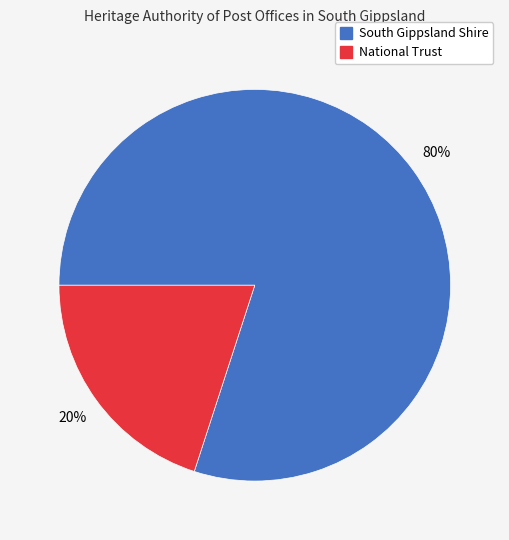

To the nearest percent, what is the difference between the largest and smallest slice percentages?

60%